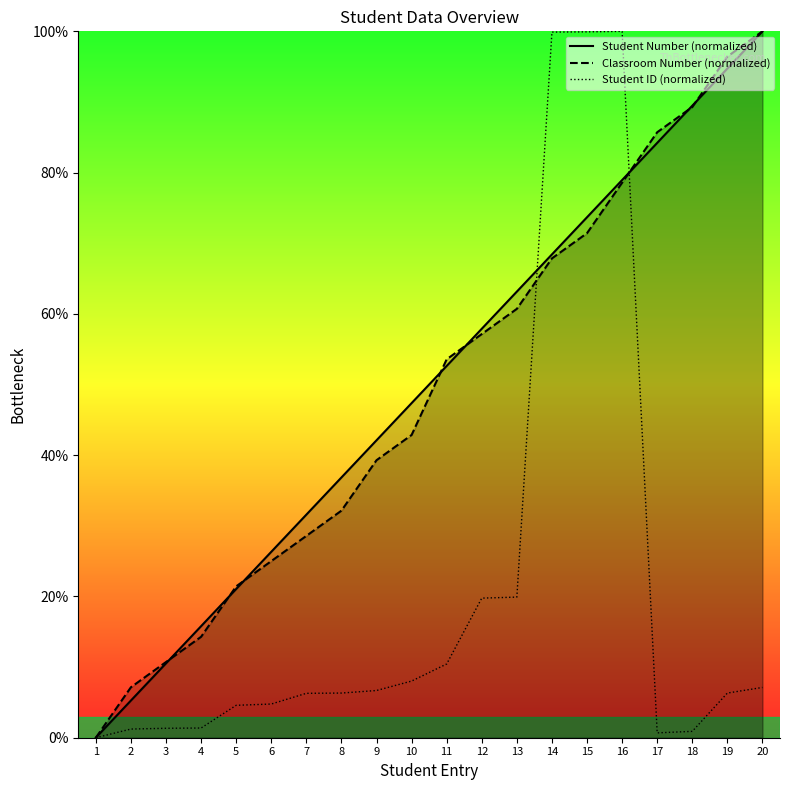

Reading left to right, extract all data points from this chart.

Student Number (normalized): 0.0	5.3	10.5	15.8	21.1	26.3	31.6	36.8	42.1	47.4	52.6	57.9	63.2	68.4	73.7	78.9	84.2	89.5	94.7	100.0
Classroom Number (normalized): 0.0	7.1	10.7	14.3	21.4	25.0	28.6	32.1	39.3	42.9	53.6	57.1	60.7	67.9	71.4	78.6	85.7	89.3	96.4	100.0
Student ID (normalized): 0.0	1.2	1.3	1.4	4.6	4.8	6.3	6.3	6.7	8.0	10.4	19.8	19.9	99.9	99.9	100.0	0.7	0.9	6.3	7.1